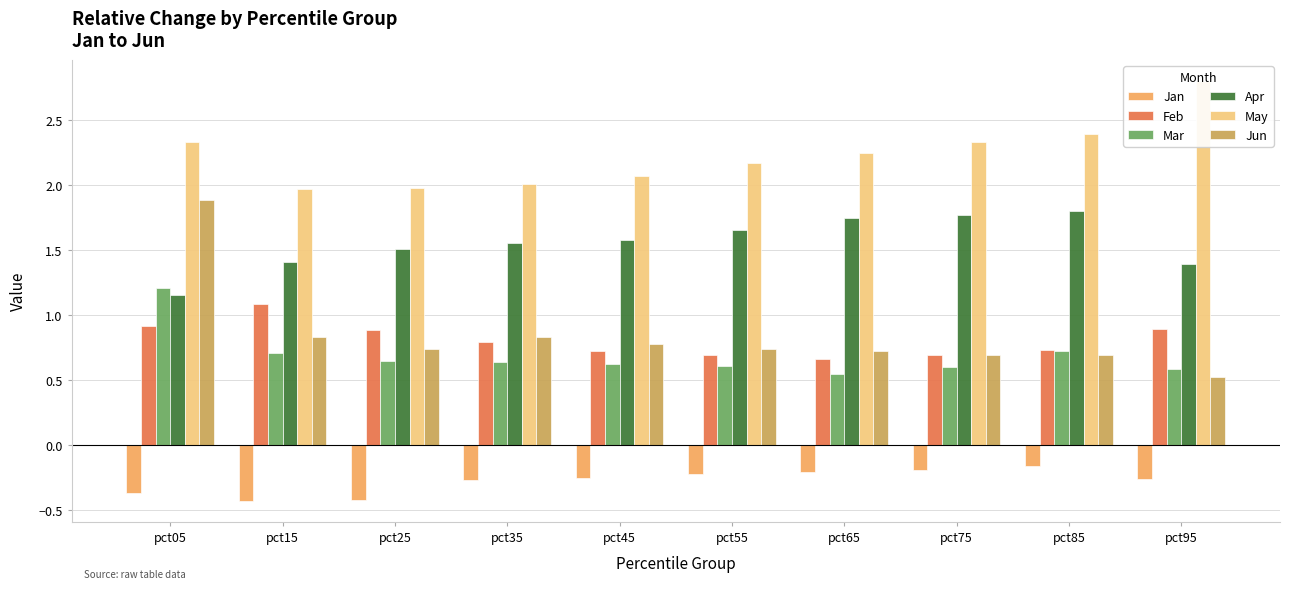

Which label corresponds to the largest value in the chart?

pct95